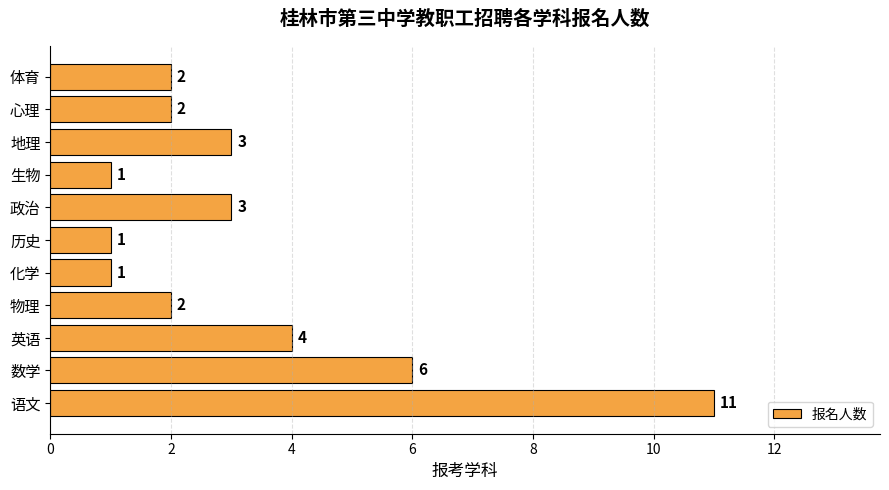

What is the ratio of the value at 语文 to the value at 历史?

11.0